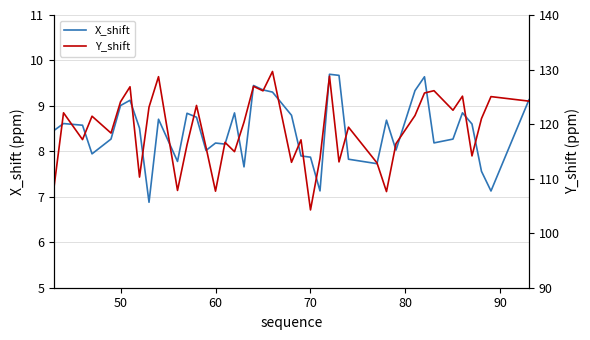

Does the chart display data point markers on the line(s)?

No